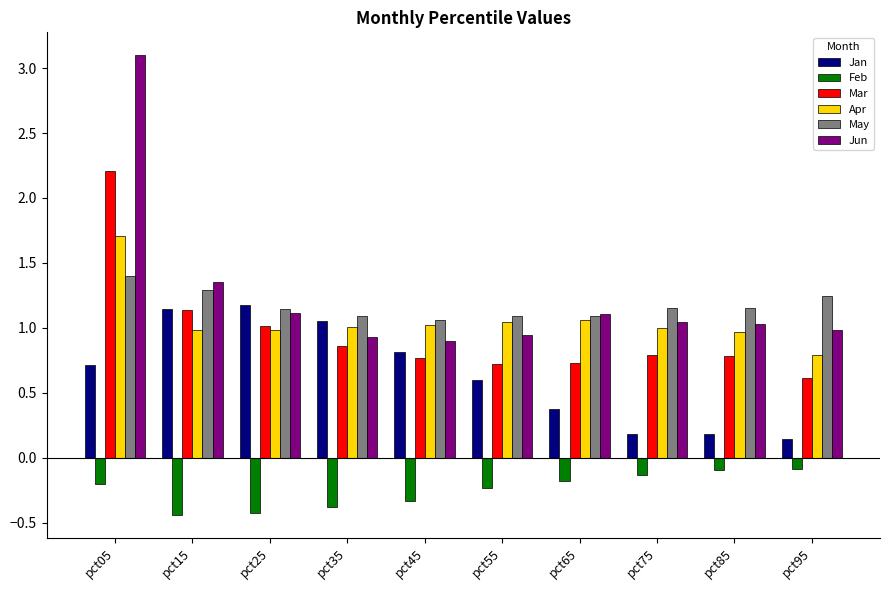

What is the difference between the second highest and minimum values in the Apr series?

0.3